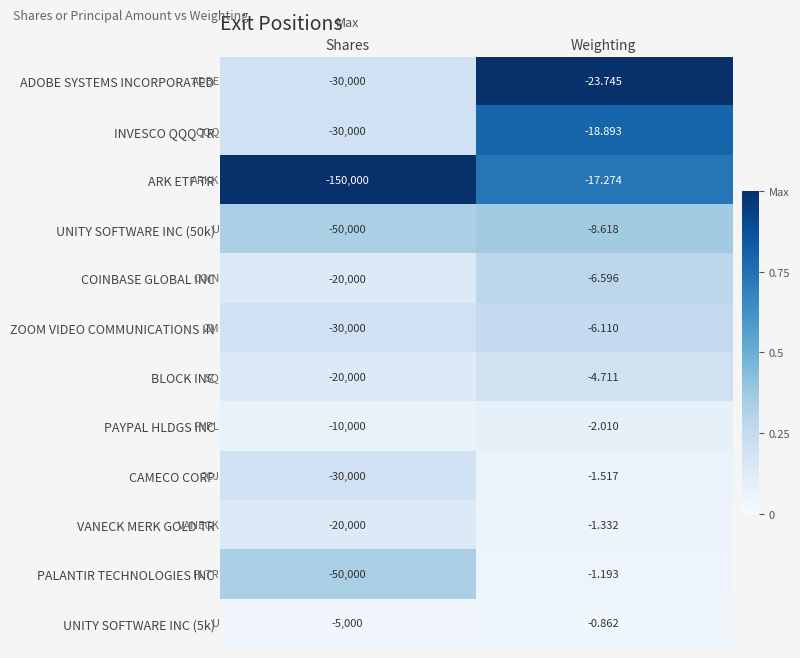

Which series has the largest range (max minus min)?

ARK ETF TR